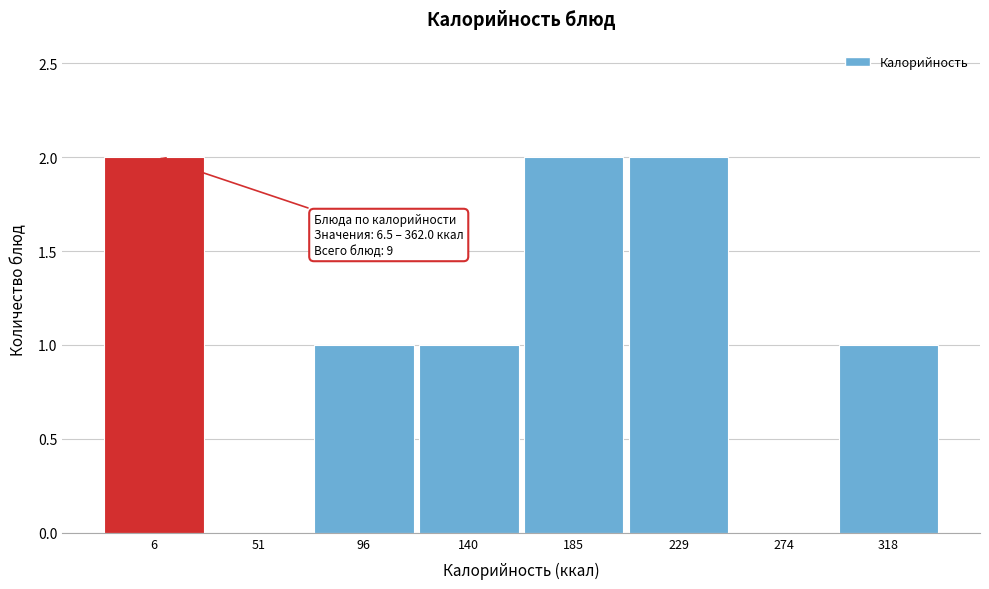

Reading left to right, list all the values displayed in this chart.

6=2	51=0	96=1	140=1	185=2	229=2	274=0	318=1